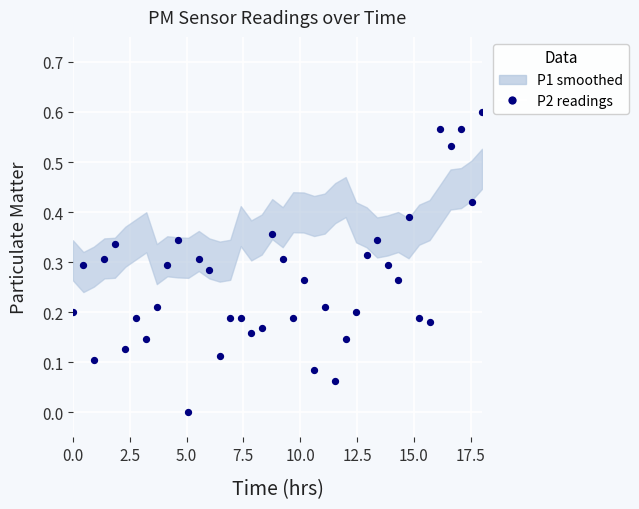

What is the range of X values (max minus min)?

18.0